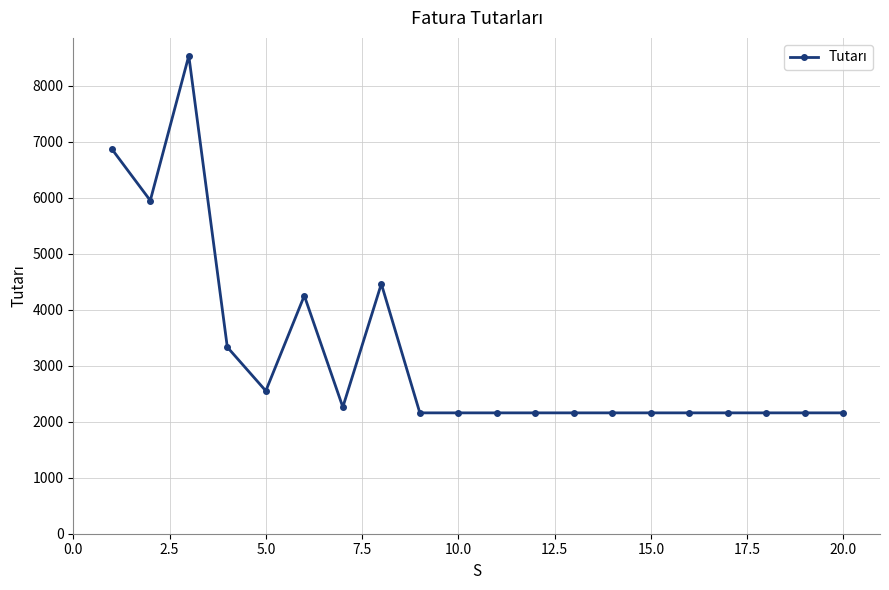

What is the average value?

3207.1